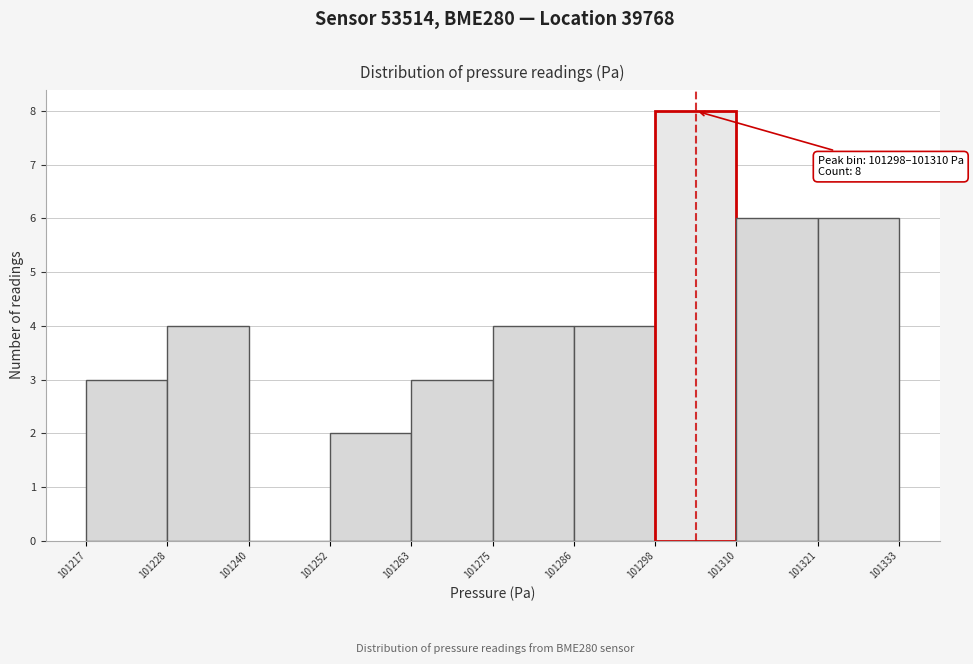

Which range on the x-axis has the tallest bar?

101298 to 101310